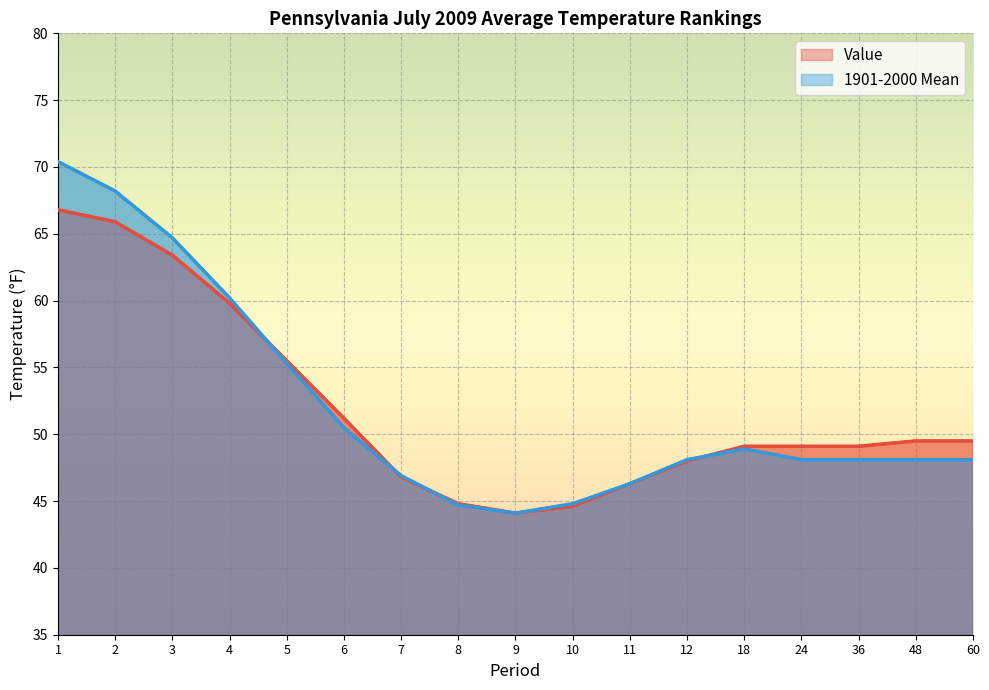

Rank the series by their maximum value, from highest to lowest.

1901-2000 Mean, Value